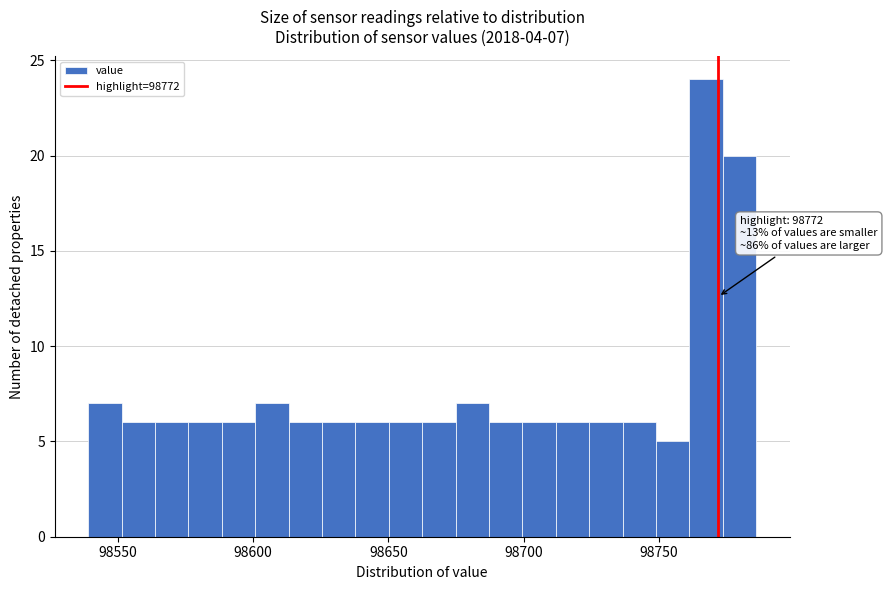

Read against the x-axis, roughly where is the centre of the tallest bar?

98765